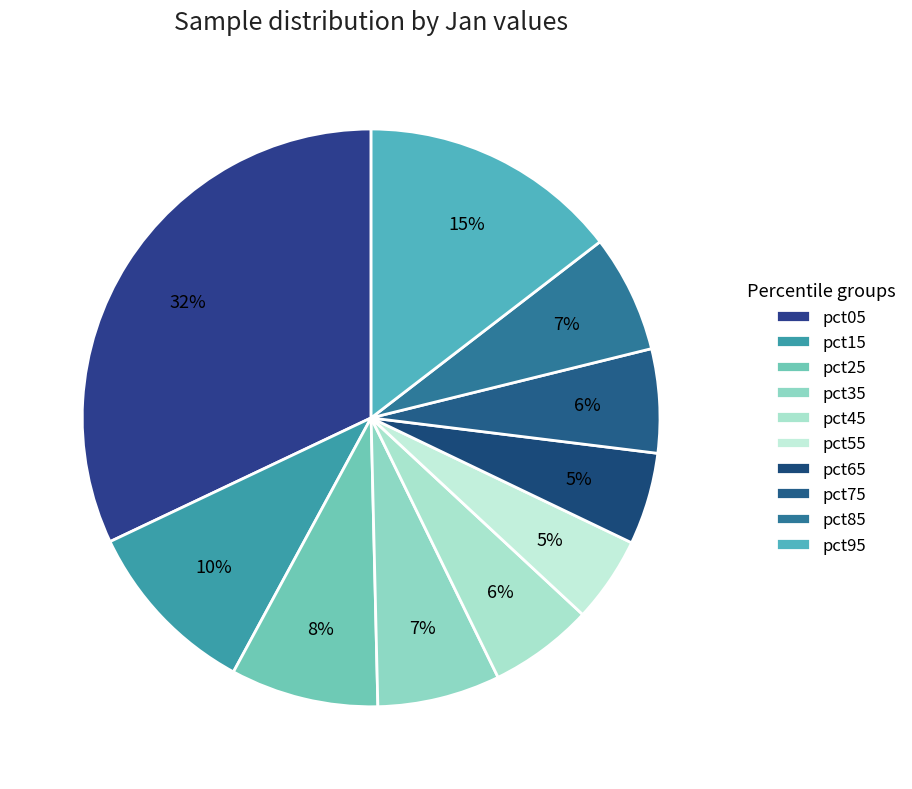

Which slice is the largest?

pct05